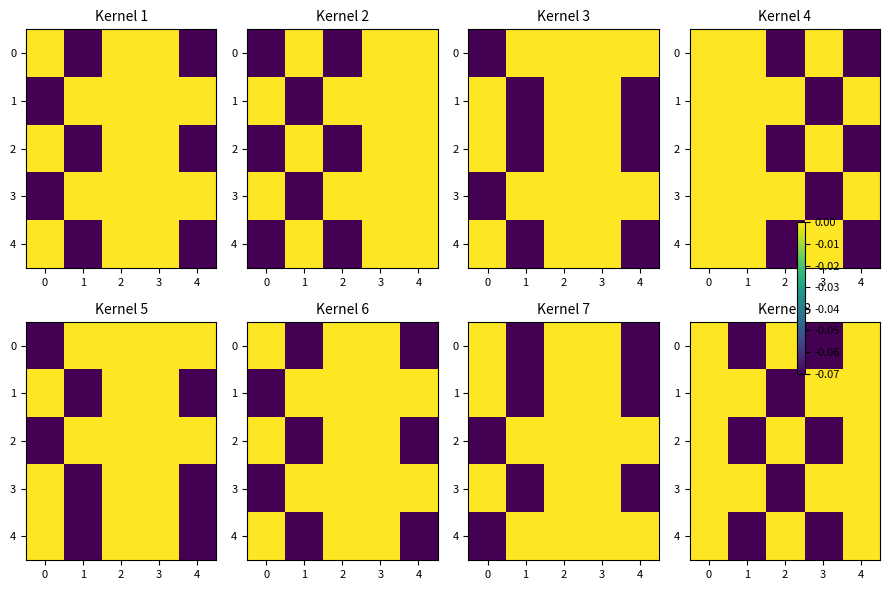

What is the total value across all series at 2?

-0.1